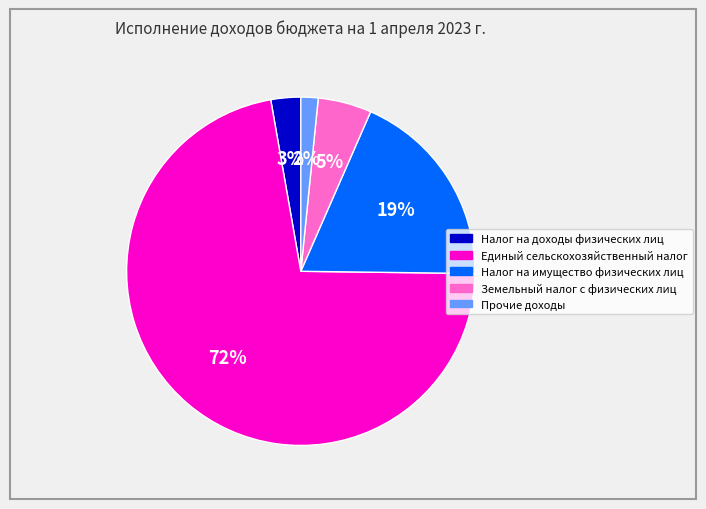

To the nearest percent, what is the combined percentage of Прочие доходы and Земельный налог с физических лиц?

7%